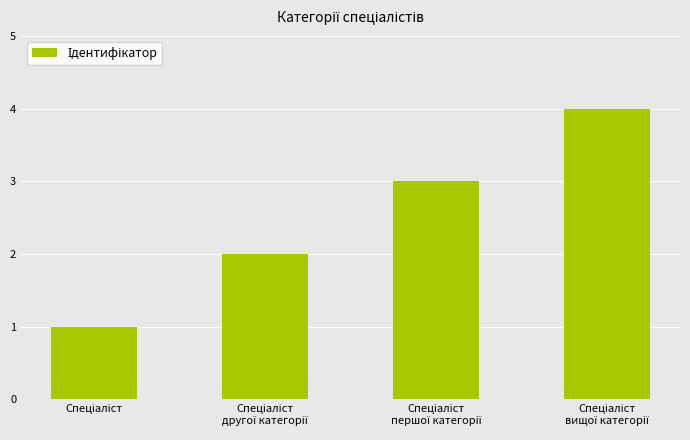

What is the sum of all values?

10